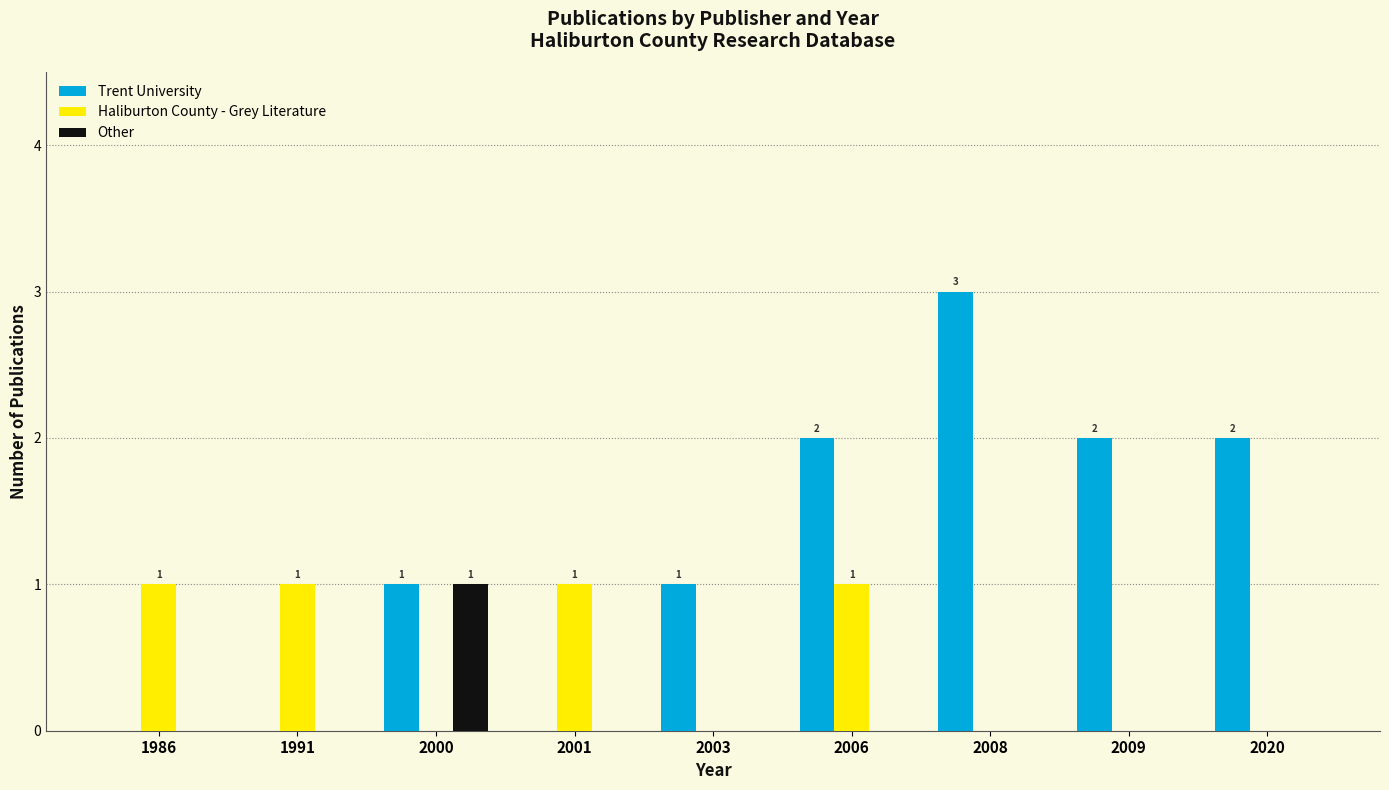

What are all the series names shown in the legend?

Trent University, Haliburton County - Grey Literature, Other